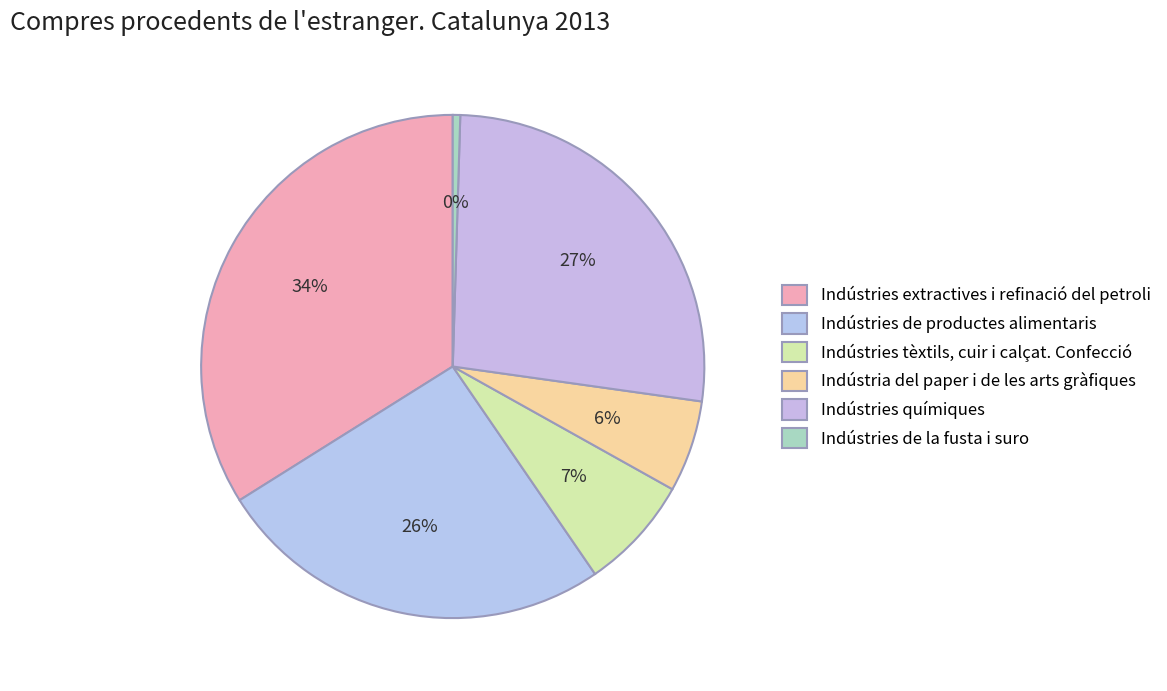

How many segments does this pie chart have?

6